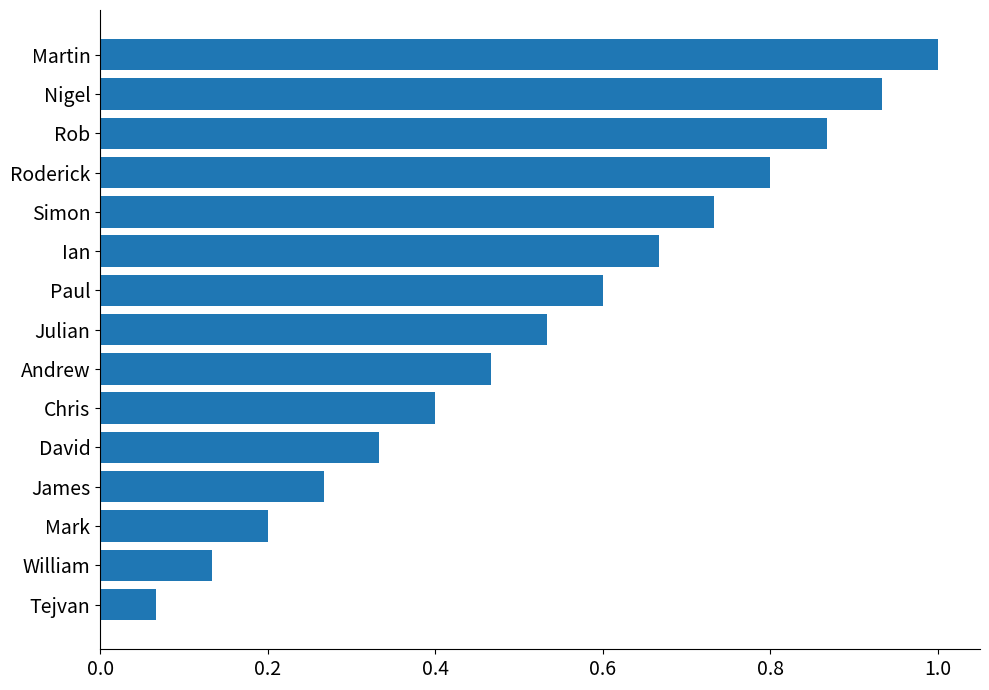

The value at Martin is 1.0. True or false?

True